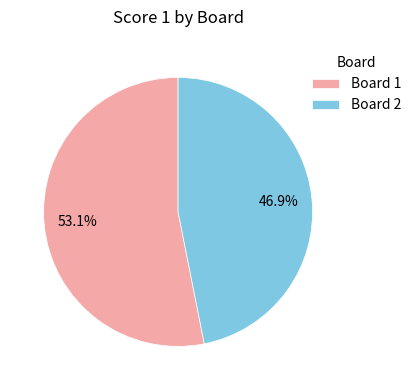

Which has a higher value, Board 2 or Board 1?

Board 1